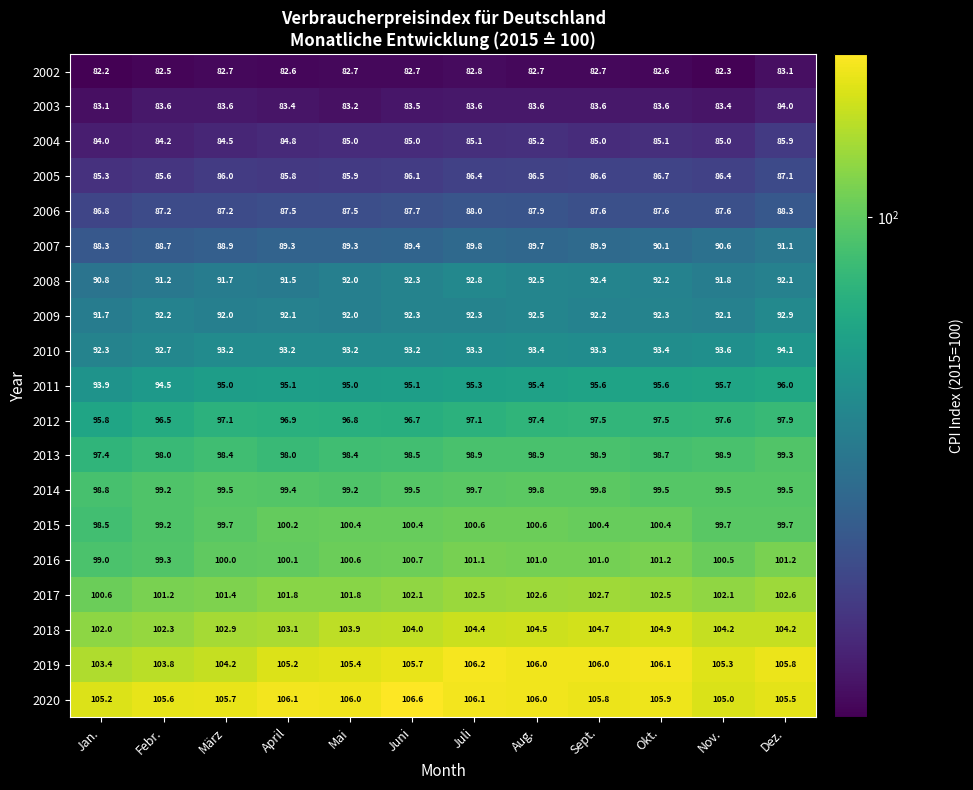

Which series has the largest total across all categories?

2020